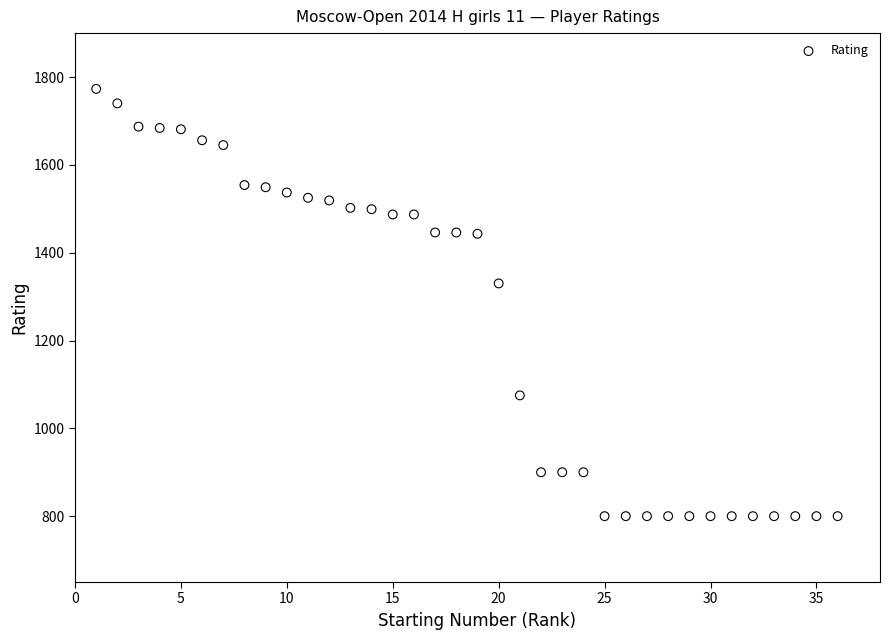

What is the range of Y values (max minus min)?

973